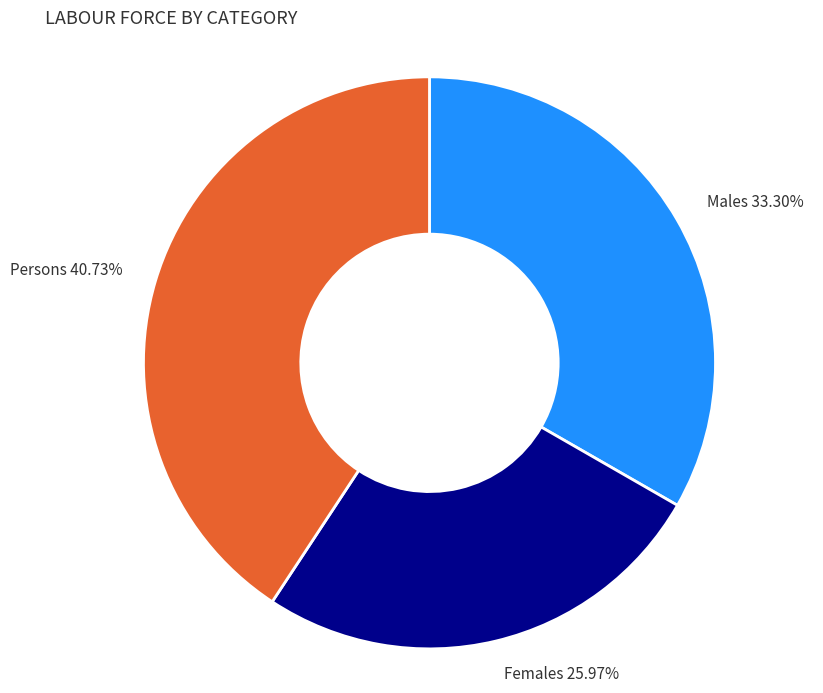

True or false: Persons accounts for 41% of the total.

True